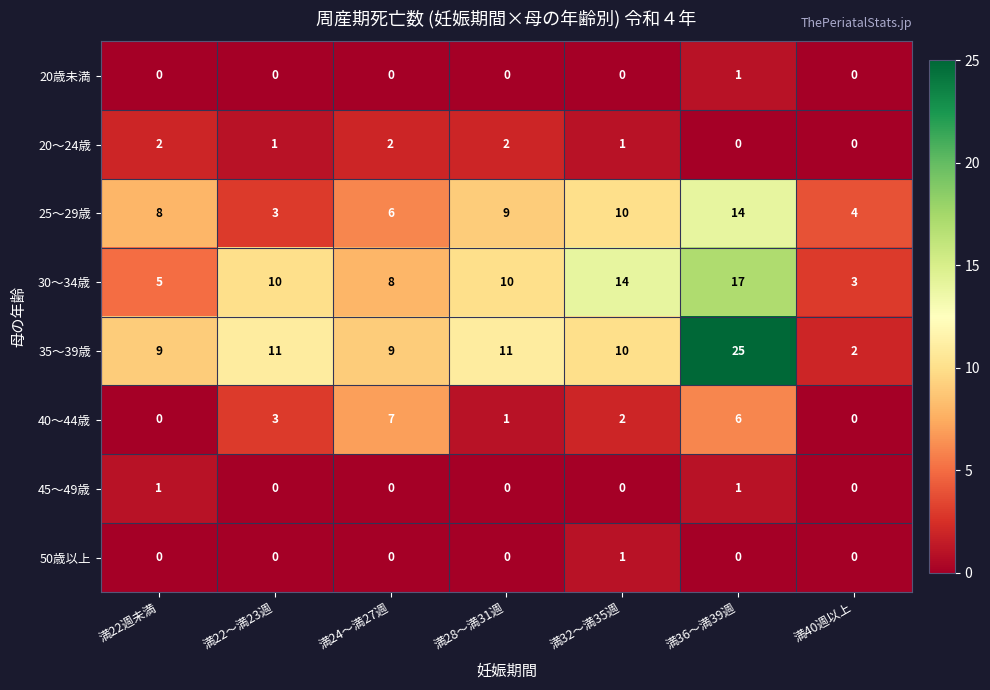

What is the maximum value shown in the chart?

25